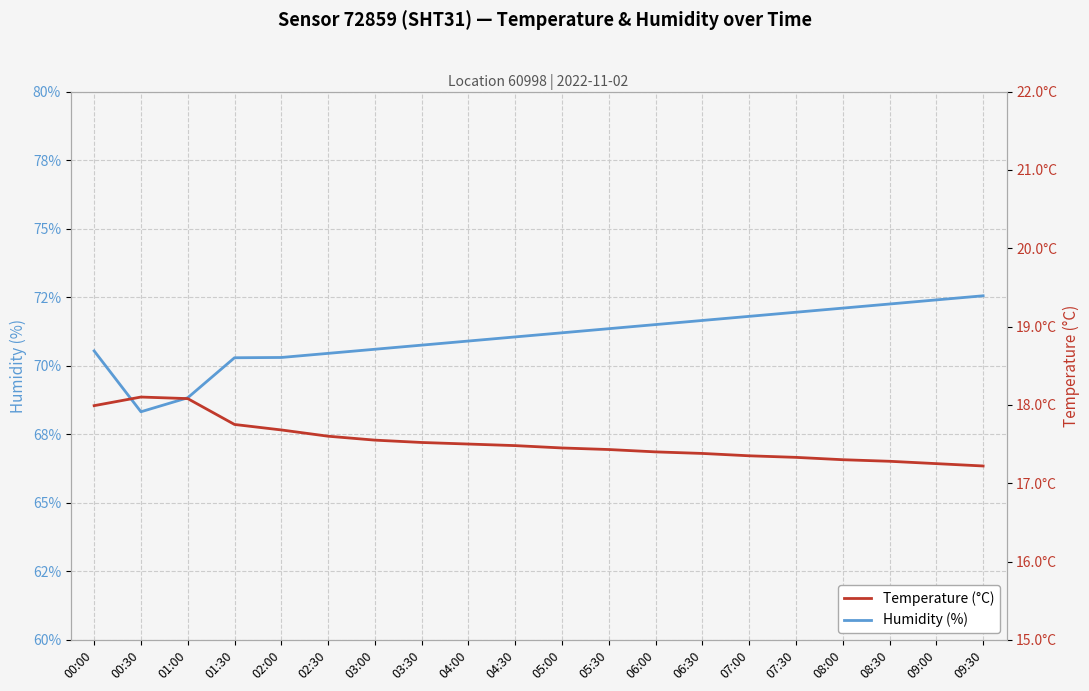

At how many categories does at least one series exceed 25?

20